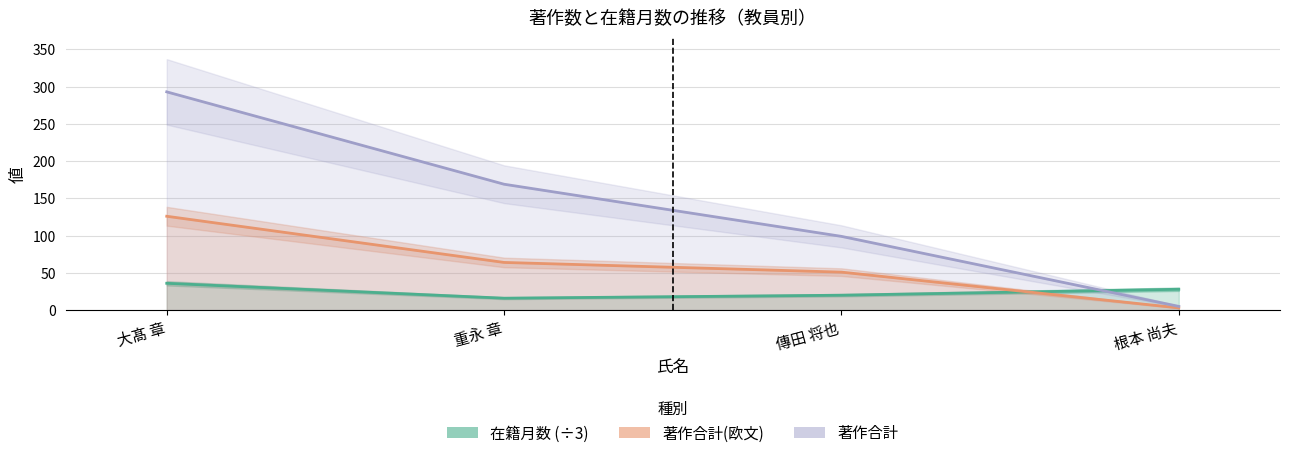

Which category has the highest value across all series?

大髙 章